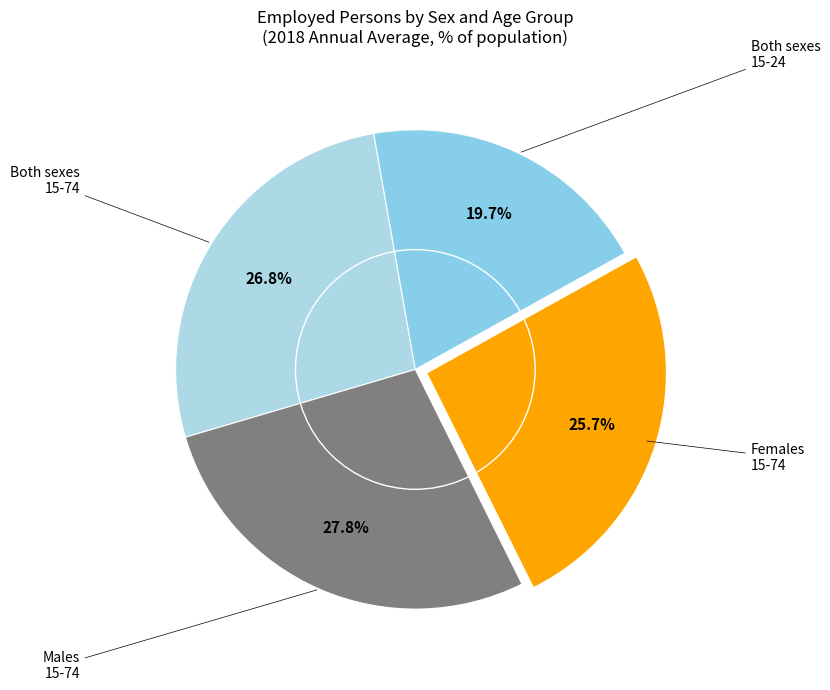

How many slices are in this pie chart?

4